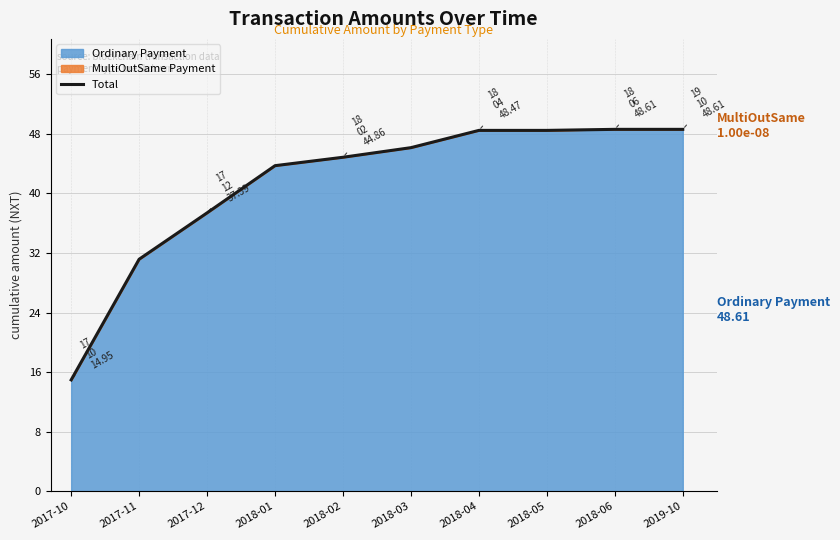

Where is the data nearest to the value 31?

2017-11